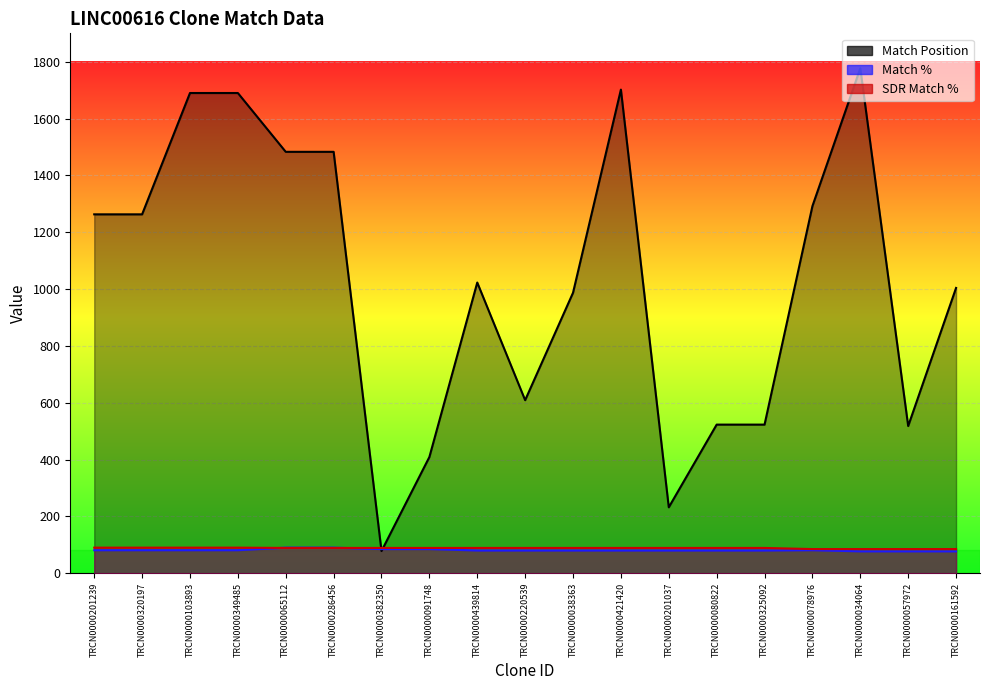

What is the difference between the maximum and second lowest values in the SDR Match % series?

5